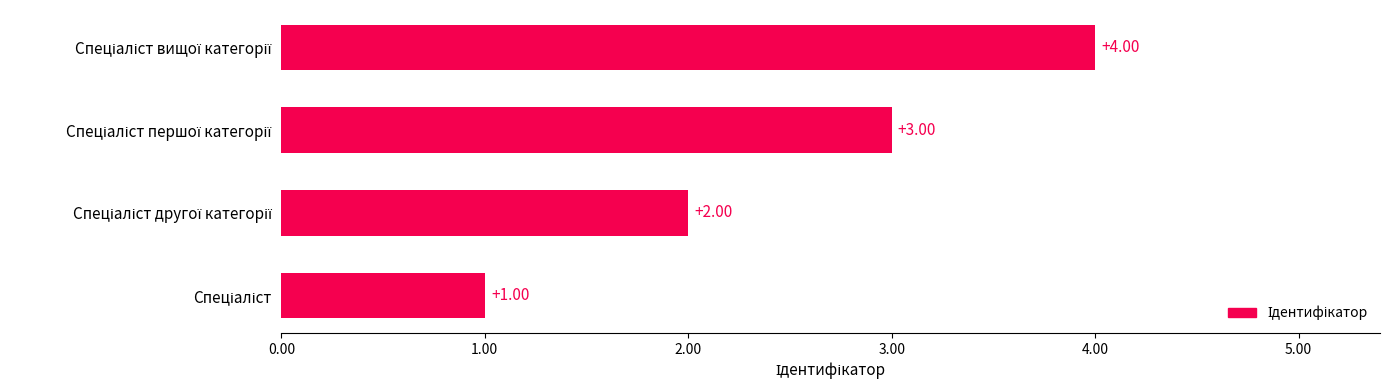

What is the sum of all values?

10